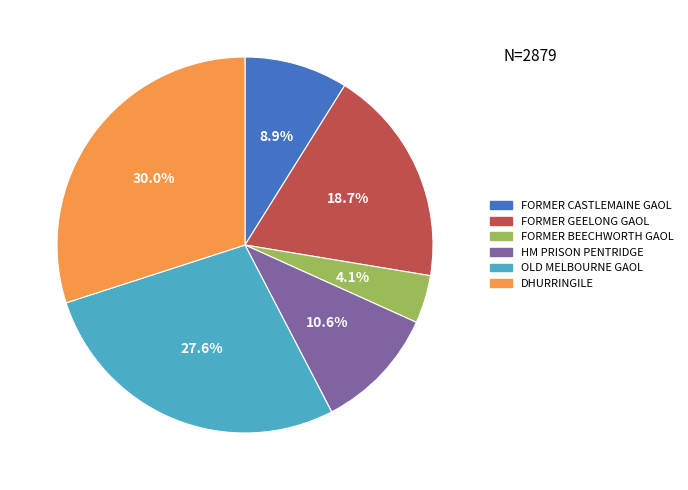

Approximately how many times larger is the value at FORMER GEELONG GAOL compared to DHURRINGILE?

0.6